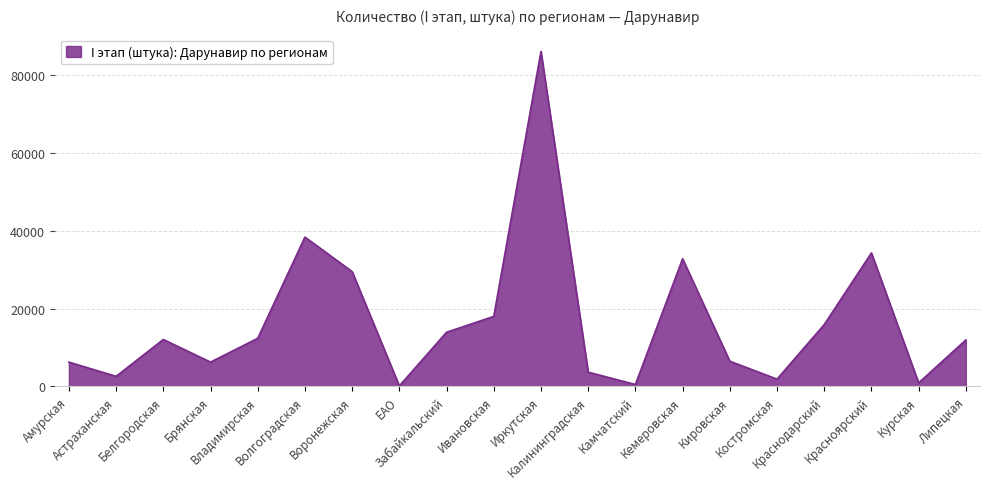

What is the difference between the maximum and minimum values?

86040